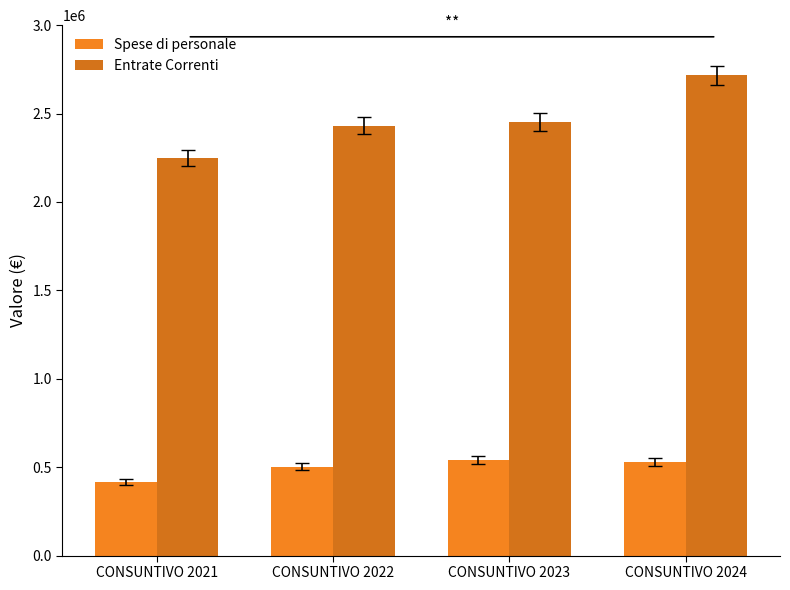

At which category does the chart reach its minimum across all series?

CONSUNTIVO 2021